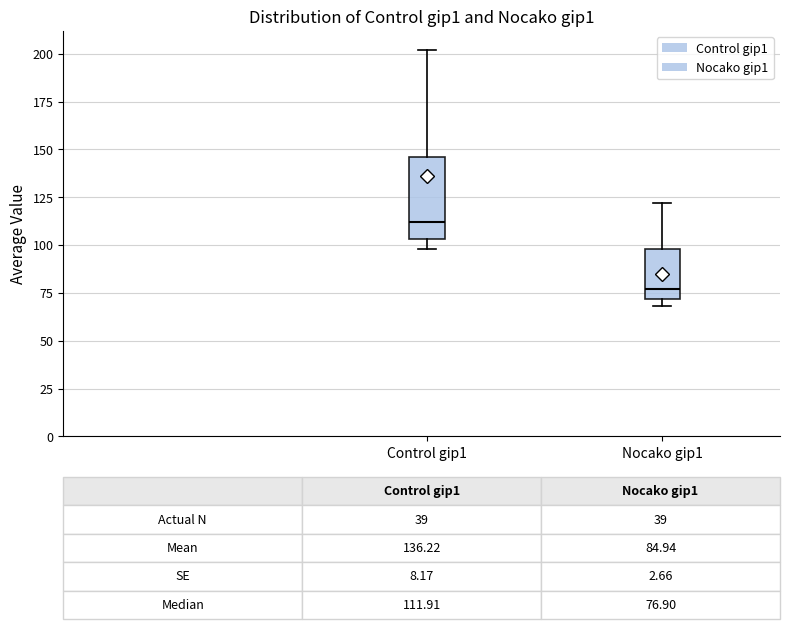

Which box has the lowest median line?

Nocako gip1